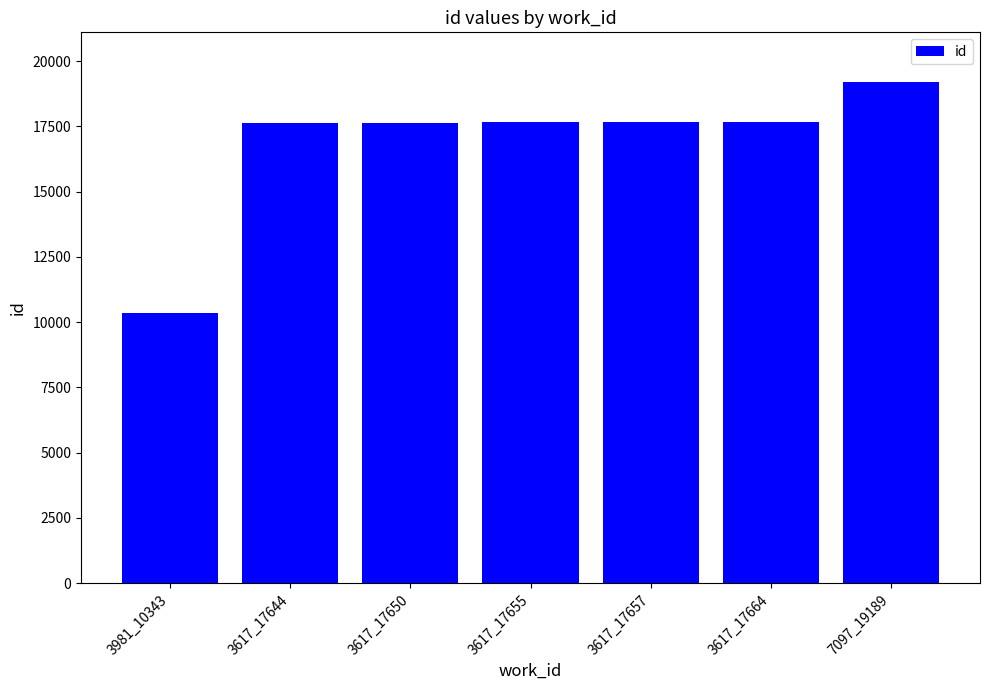

What is the difference between the values at 3617_17650 and 3617_17655?

5